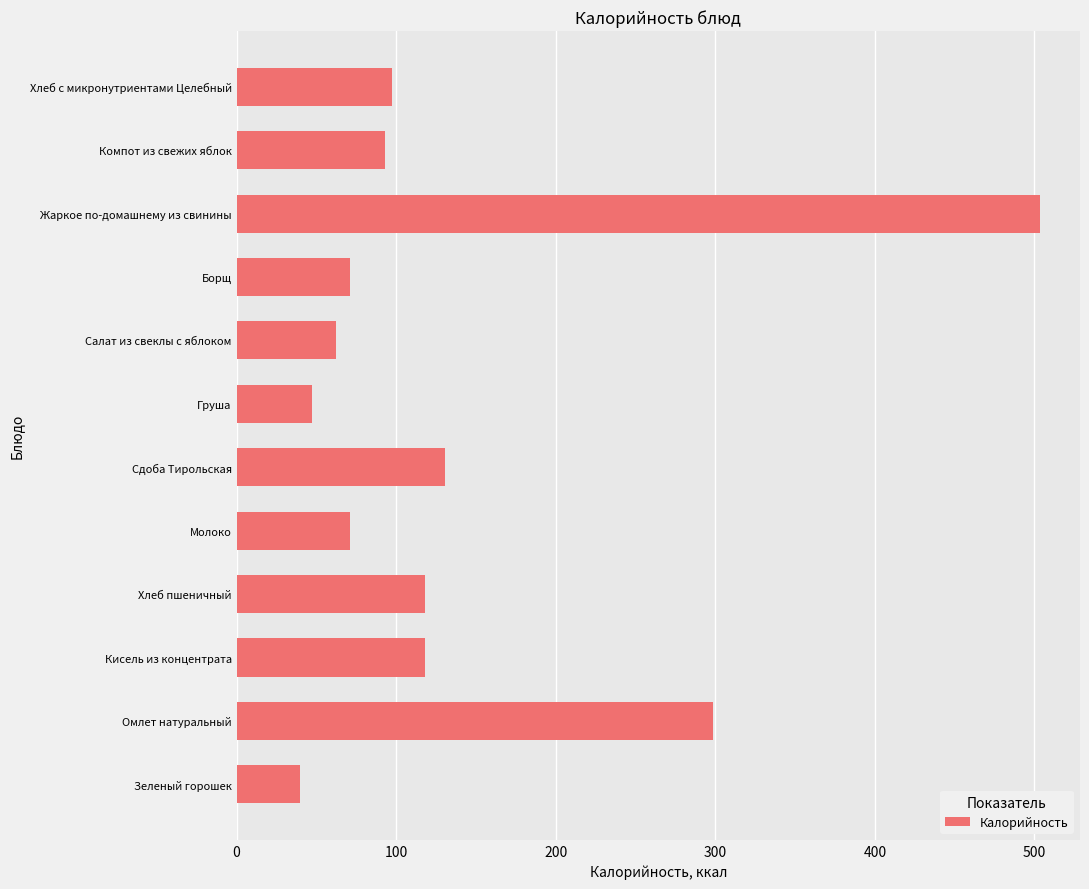

Is it true that the value at Груша is 47.0?

True